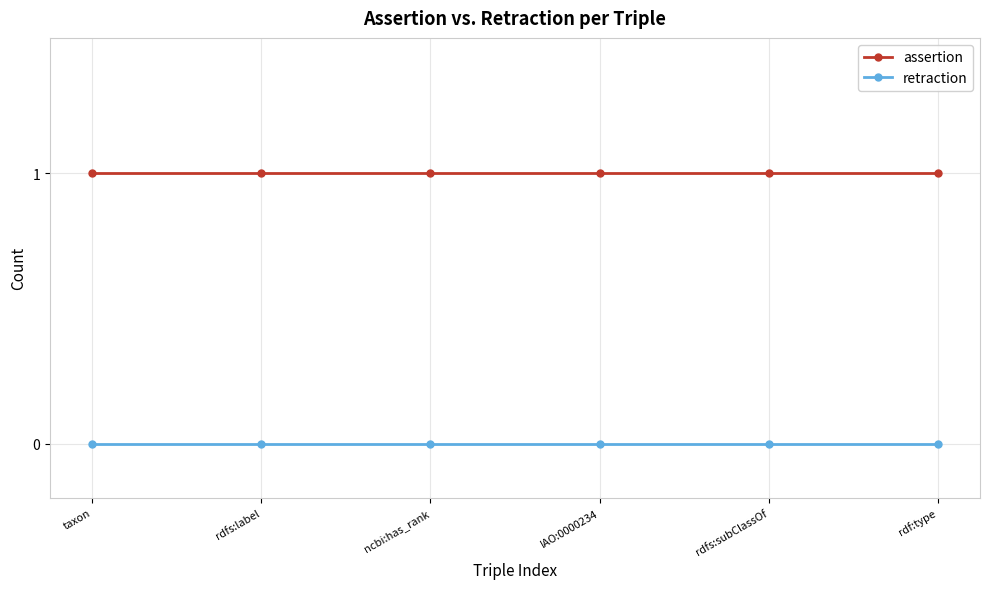

List the series in order of their peak value, highest first.

assertion, retraction